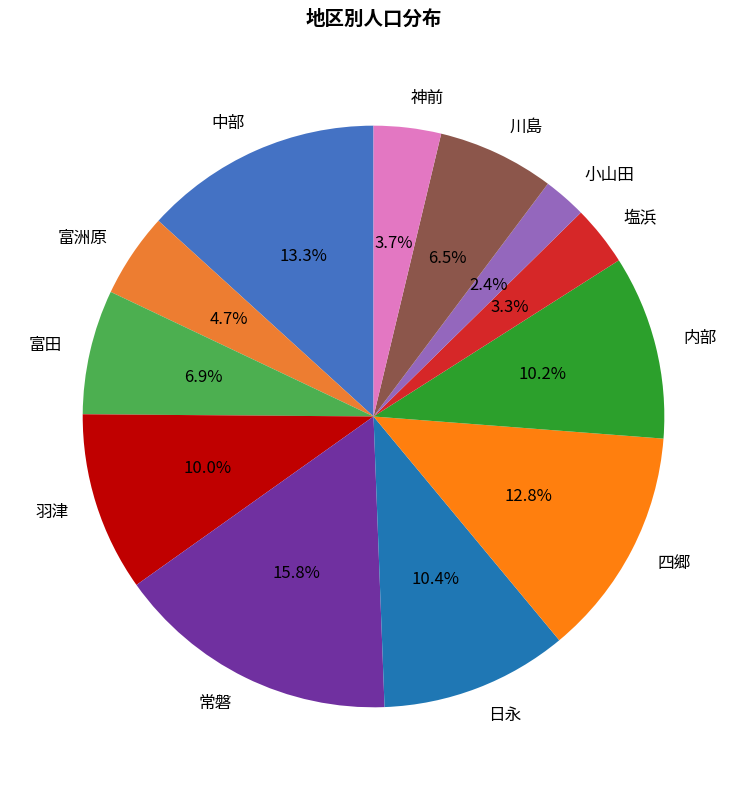

Combined, what portion of the pie is 神前 and 中部?

17.0%